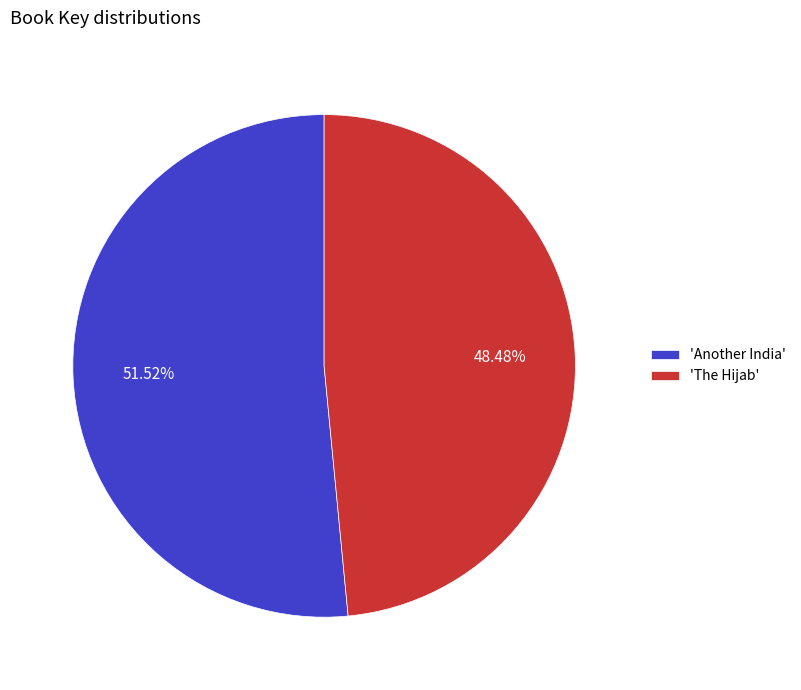

Approximately how many times larger is the value at 'Another India' compared to 'The Hijab'?

1.1